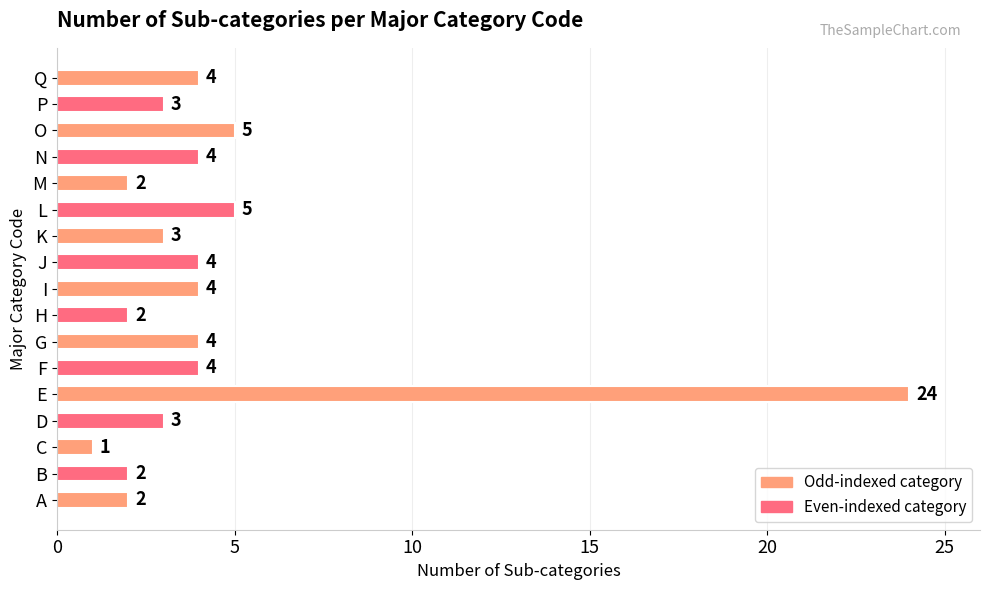

What is the change in value from A to D?

+1